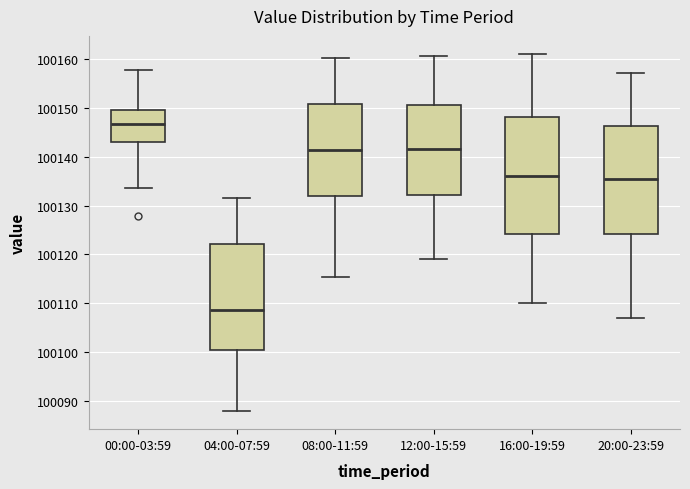

Where does the lower whisker of the box for 12:00-15:59 end on the y-axis? The values are not printed on the chart, so give them approximately, as read against the axis.

100119